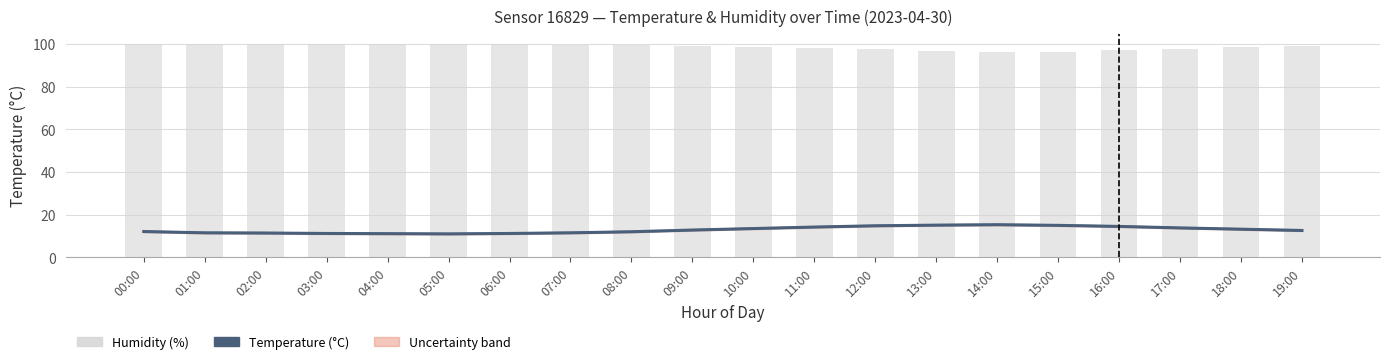

Reading right to left, list all the values displayed in this chart.

temperature: 19:00=12.6	18:00=13.2	17:00=13.8	16:00=14.5	15:00=15.0	14:00=15.3	13:00=15.1	12:00=14.8	11:00=14.2	10:00=13.5	09:00=12.8	08:00=12.0	07:00=11.5	06:00=11.2	05:00=11.0	04:00=11.1	03:00=11.2	02:00=11.4	01:00=11.5	00:00=12.1
humidity: 19:00=99.1	18:00=98.5	17:00=97.9	16:00=97.1	15:00=96.5	14:00=96.2	13:00=96.8	12:00=97.5	11:00=98.2	10:00=98.8	09:00=99.2	08:00=99.5	07:00=99.7	06:00=99.8	05:00=99.9	04:00=99.9	03:00=99.9	02:00=99.9	01:00=99.9	00:00=99.9